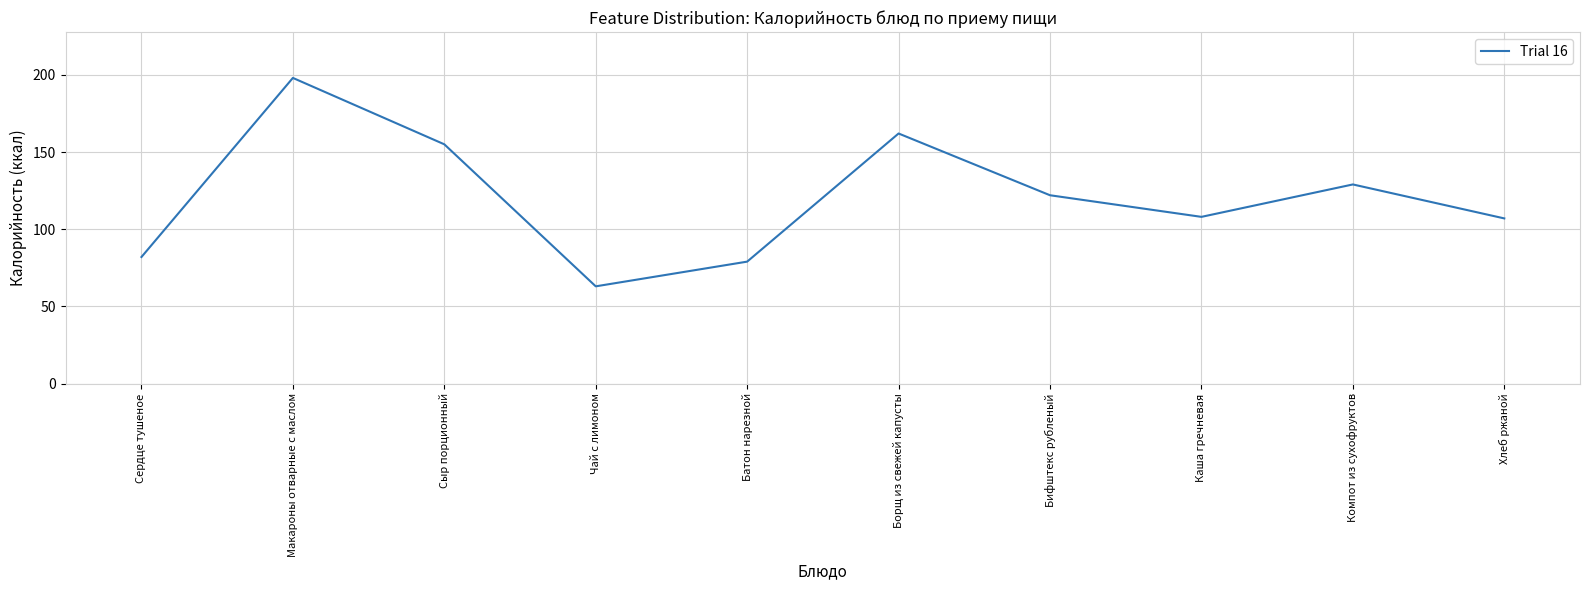

What is the difference between the values at Каша гречневая and Сердце тушеное?

26